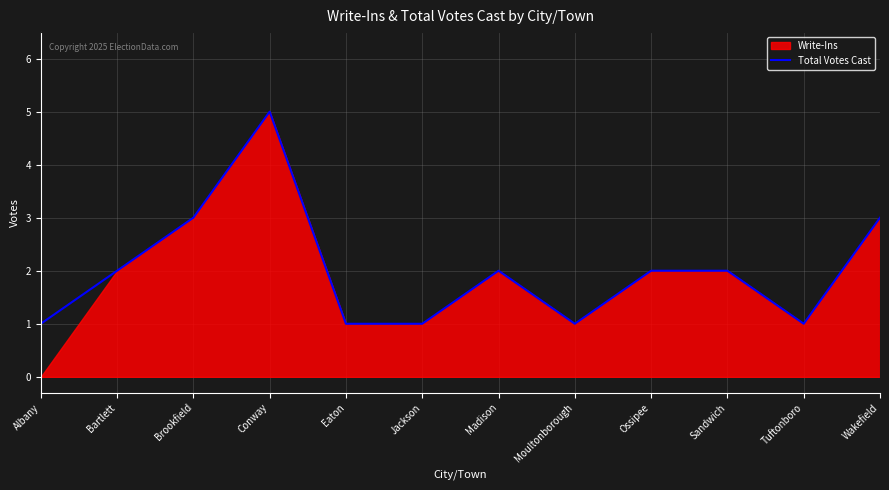

What is the difference between the values at Jackson and Ossipee?

1